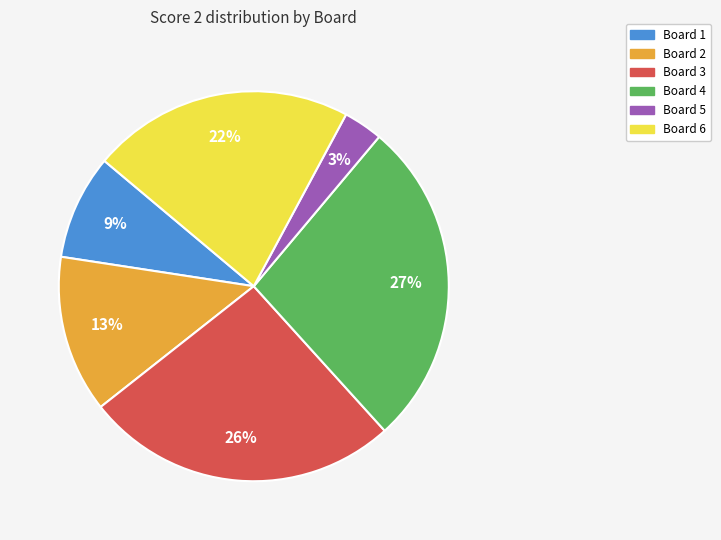

To the nearest percent, what is the average slice percentage?

17%